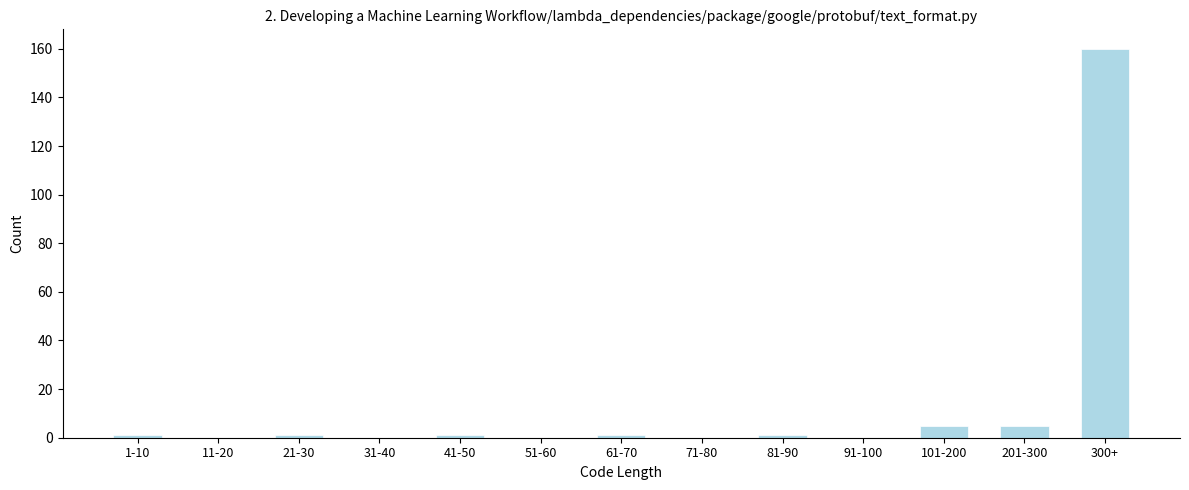

Reading left to right, extract all data points from this chart.

1-10=1	11-20=0	21-30=1	31-40=0	41-50=1	51-60=0	61-70=1	71-80=0	81-90=1	91-100=0	101-200=5	201-300=5	300+=160